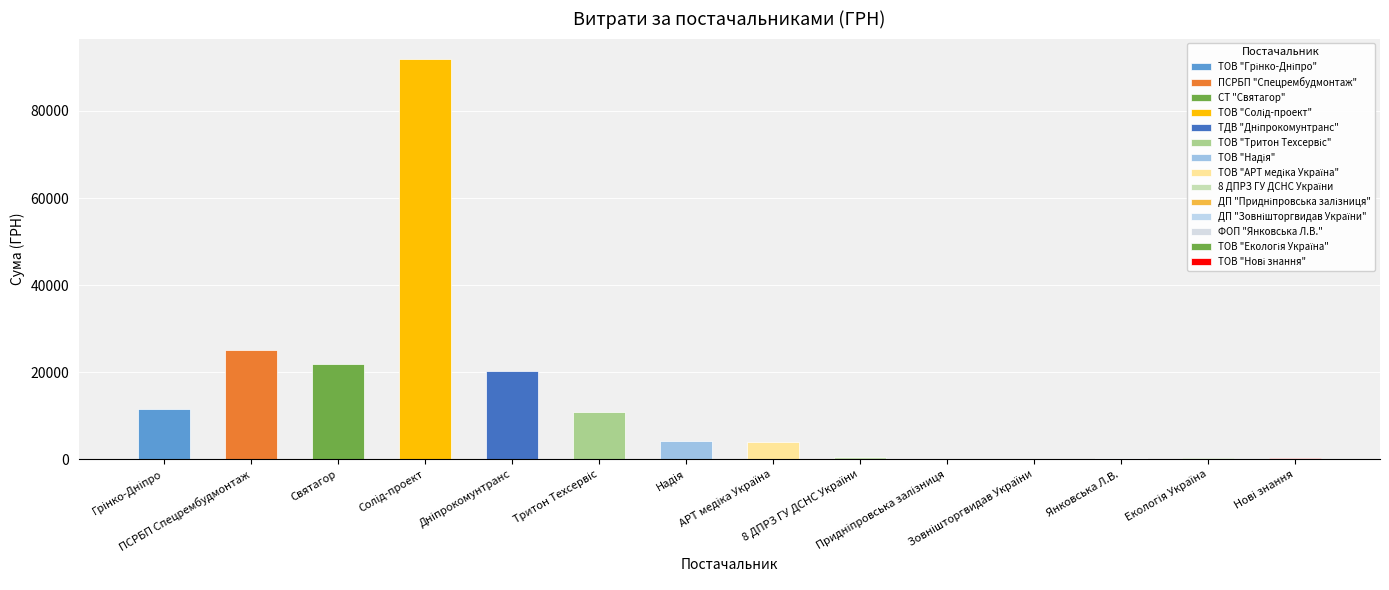

What is the ratio of the value at ТДВ "Дніпрокомунтранс" to the value at 8 ДПРЗ ГУ ДСНС України?

36.5